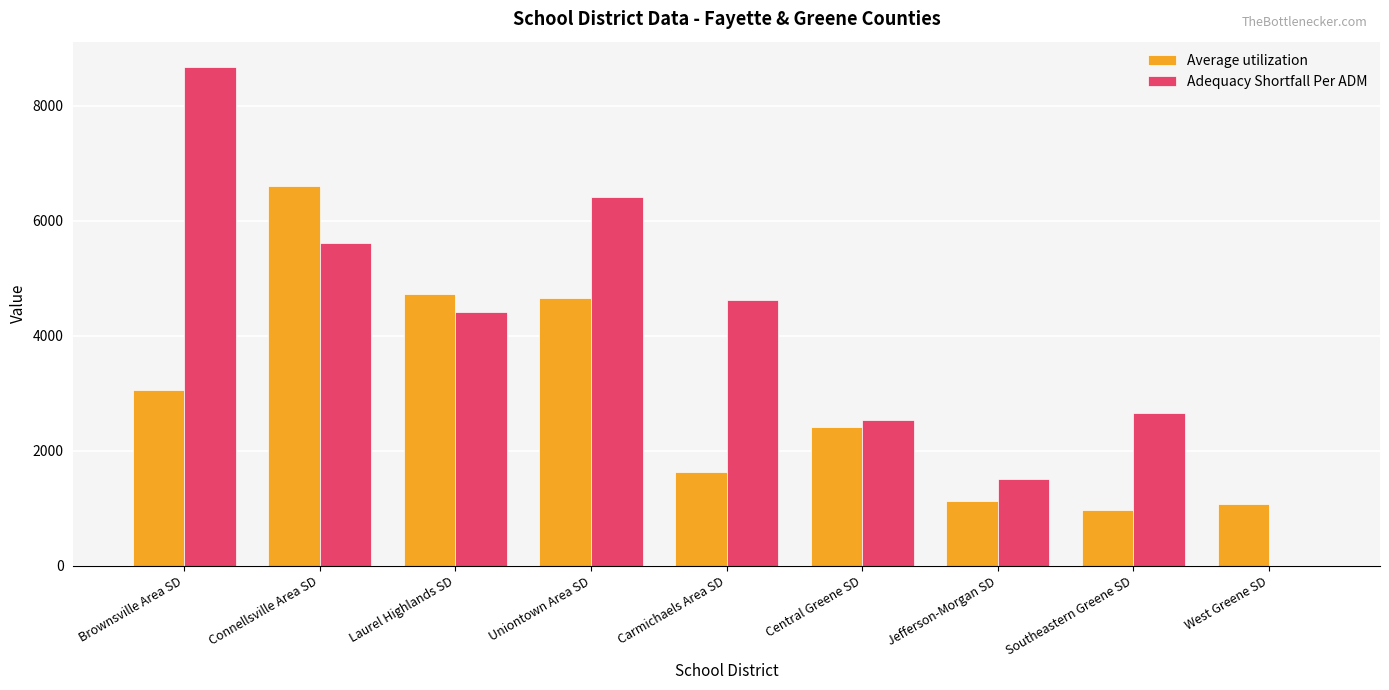

At which label is Adequacy Shortfall Per ADM closest to 4341?

Laurel Highlands SD